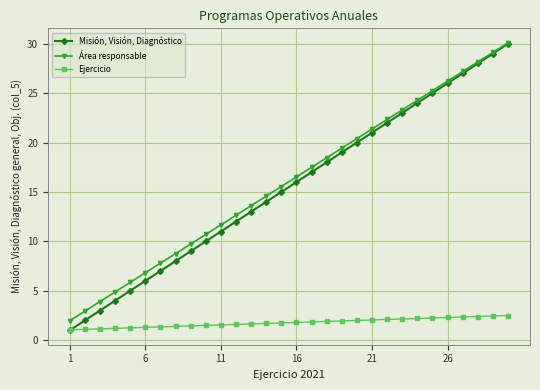

Which series has the largest range (max minus min)?

Misión, Visión, Diagnóstico